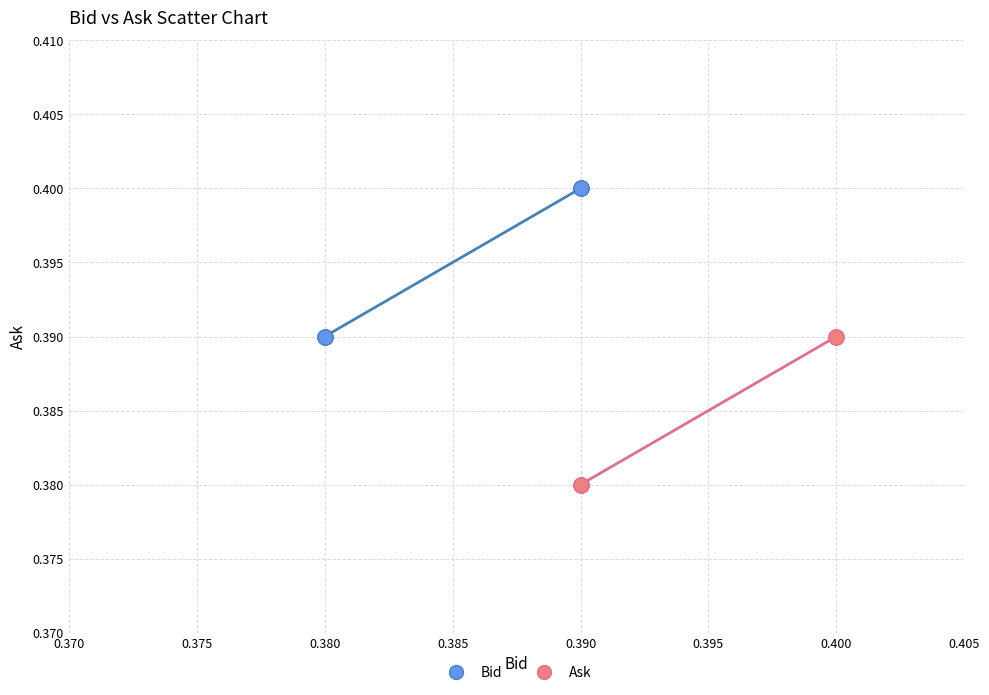

Which series reaches the maximum Y coordinate?

Bid